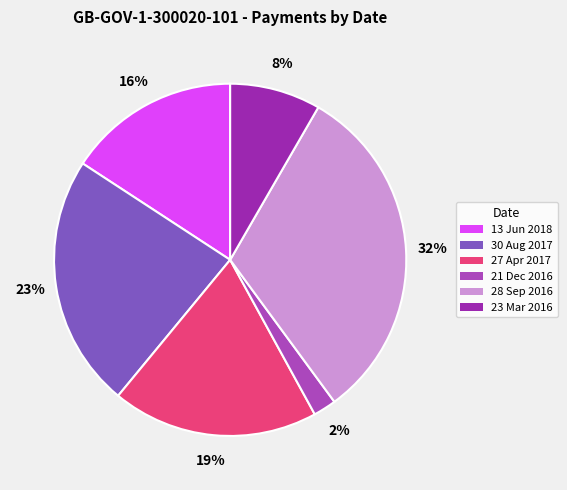

What is the change in value from 13 Jun 2018 to 28 Sep 2016?

+15000000